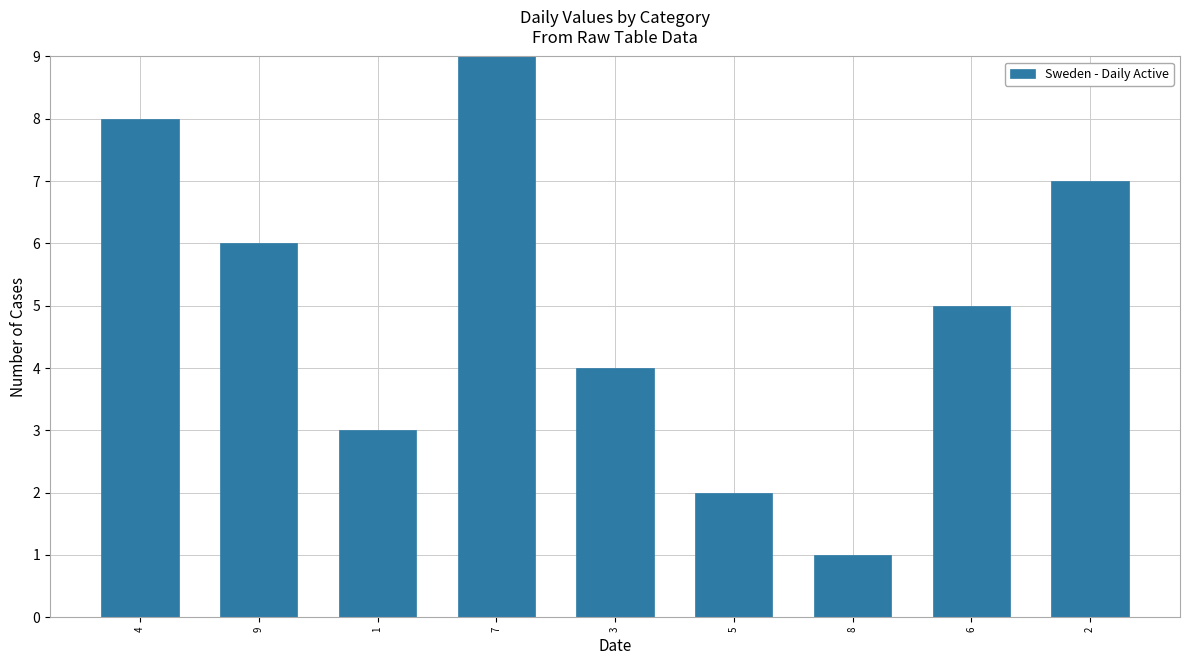

How many bars are there in total?

9